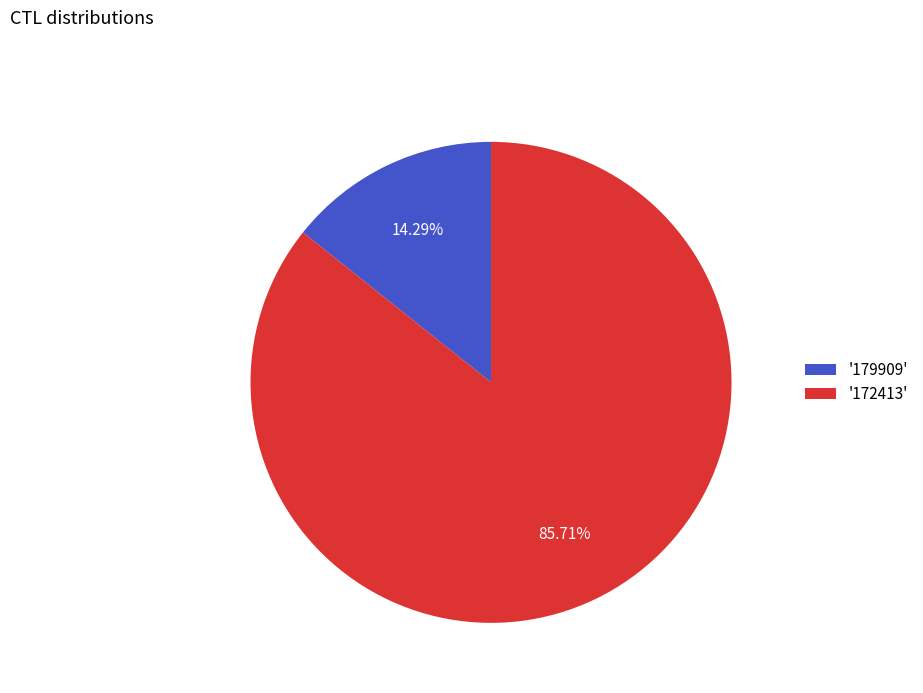

How many segments does this pie chart have?

2